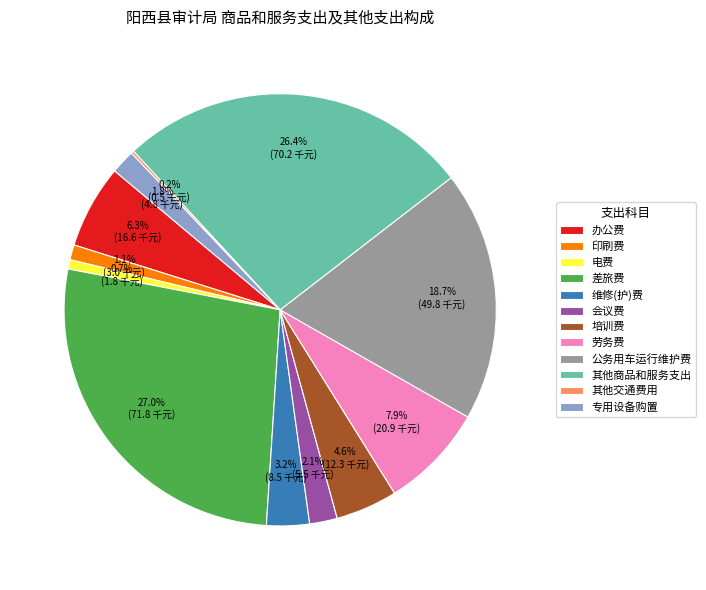

Which category has the biggest portion of the pie?

差旅费